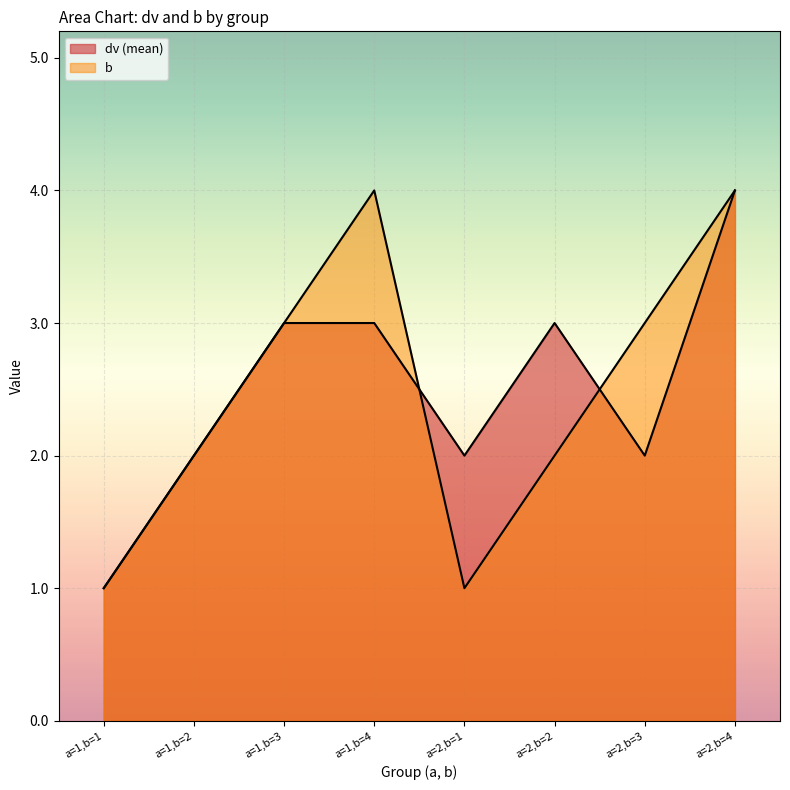

What is the label of the 5th point from the left?

a=2,b=1